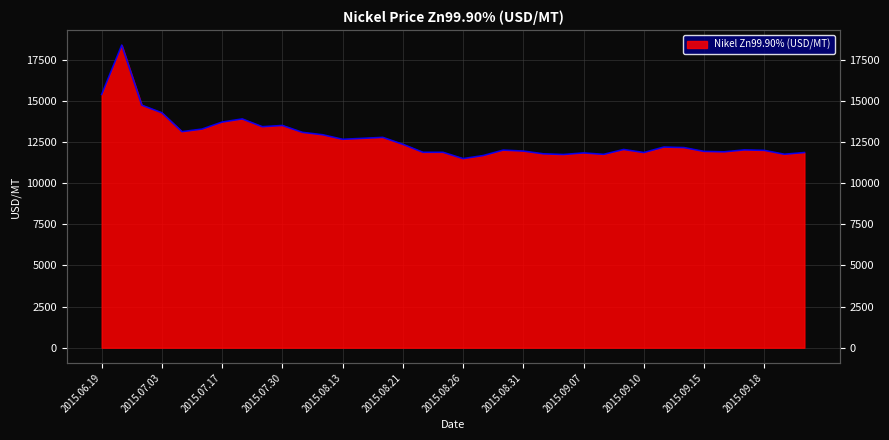

Rank the categories by value from highest to lowest.

2015.06.23, 2015.06.19, 2015.06.30, 2015.07.03, 2015.07.21, 2015.07.17, 2015.07.30, 2015.07.27, 2015.07.13, 2015.07.08, 2015.08.04, 2015.08.10, 2015.08.18, 2015.08.17, 2015.08.13, 2015.08.21, 2015.09.11, 2015.09.14, 2015.09.09, 2015.09.17, 2015.08.28, 2015.09.18, 2015.08.31, 2015.09.15, 2015.09.16, 2015.08.24, 2015.08.25, 2015.09.10, 2015.09.22, 2015.09.07, 2015.09.01, 2015.09.21, 2015.09.08, 2015.09.03, 2015.08.27, 2015.08.26